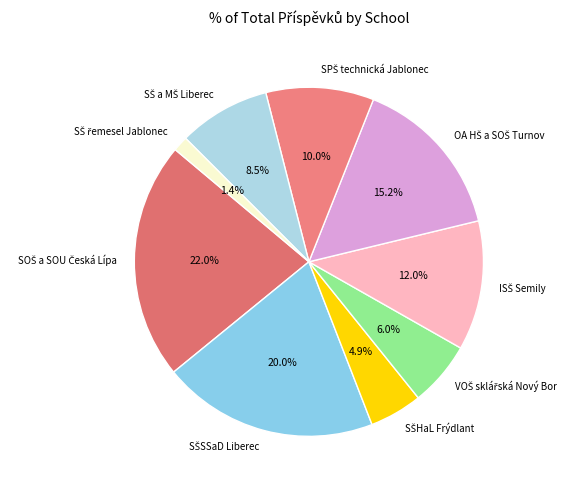

Is there any slice that represents more than half of the pie?

No